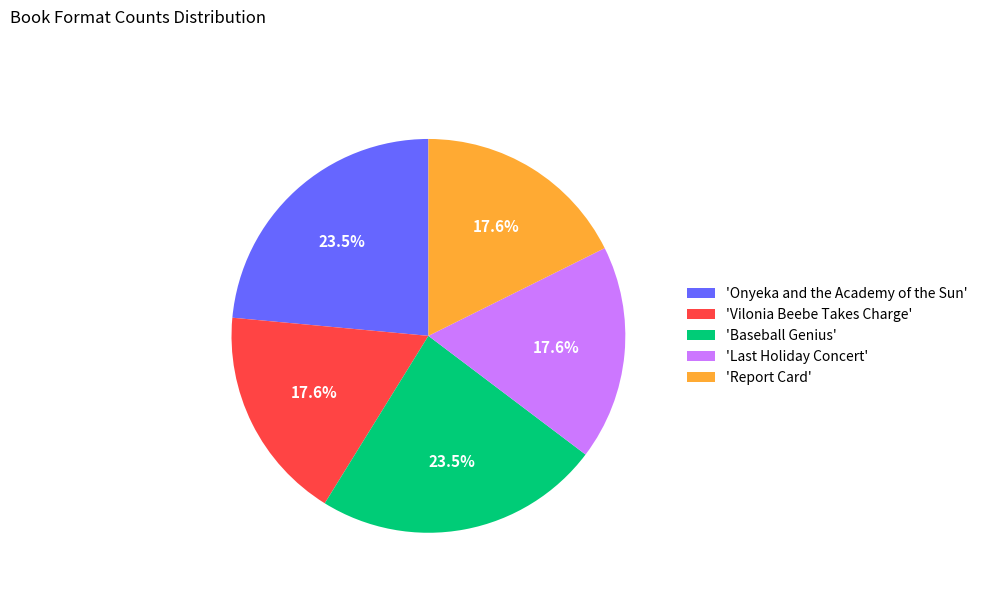

Does 'Vilonia Beebe Takes Charge' account for over 50% of the chart?

No